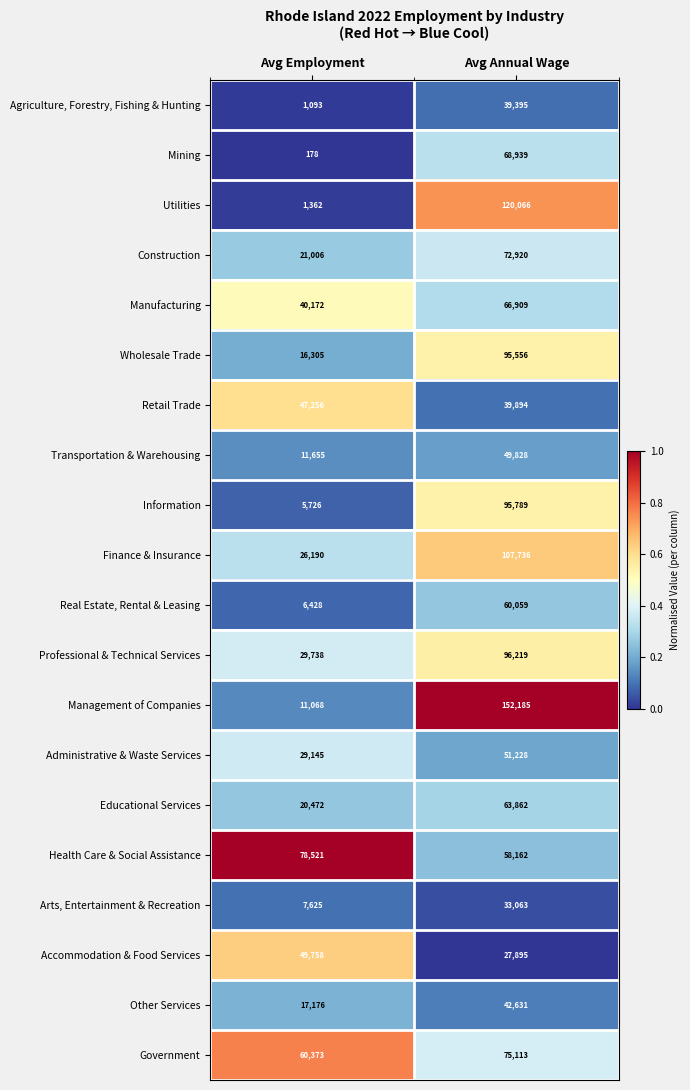

What is the difference between the maximum and minimum values in the Real Estate, Rental & Leasing series?

53631